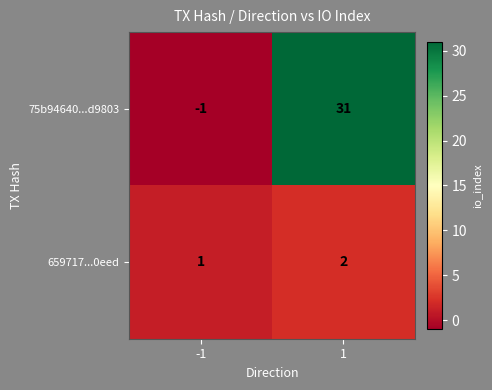

What is the approximate value of 75b94640...d9803 at 1?

31